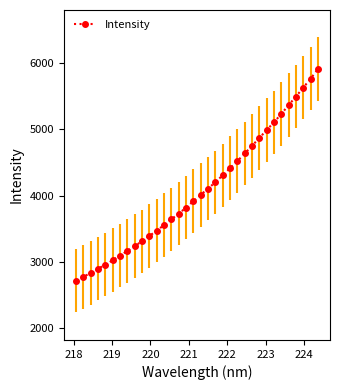

What is the value of the 26th point from the left?

4870.8